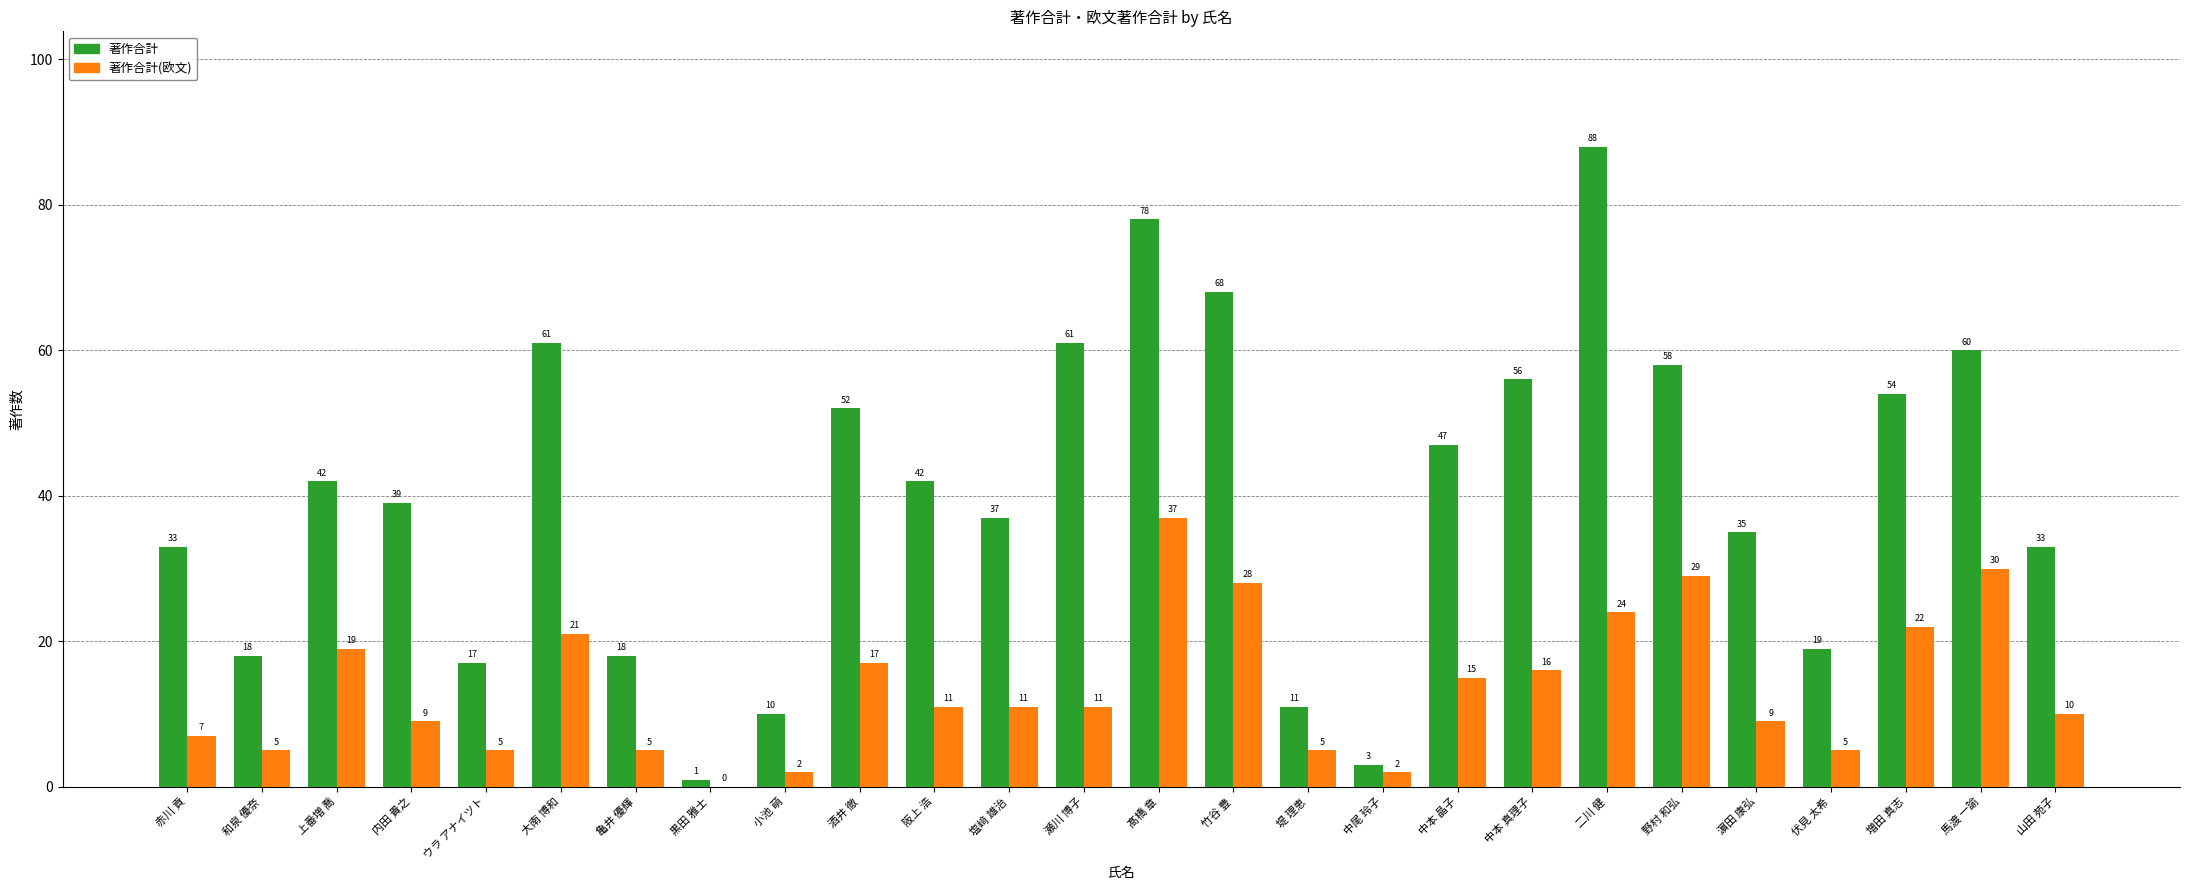

At which label does 著作合計(欧文) first exceed 11?

上番増 喬